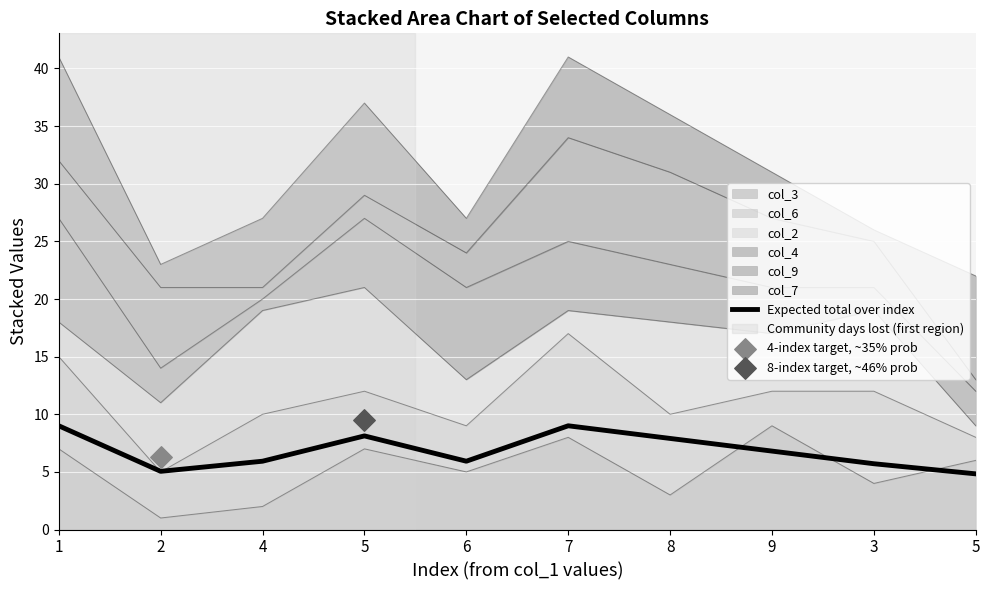

Which has a higher value, 6 or 2?

6